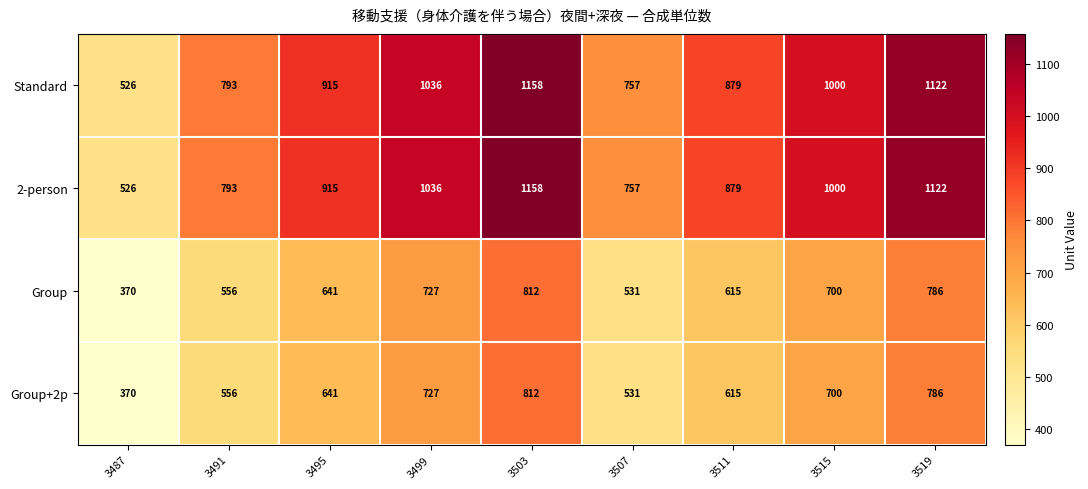

Read the Group+2p value at 3499, to the nearest 50.

750